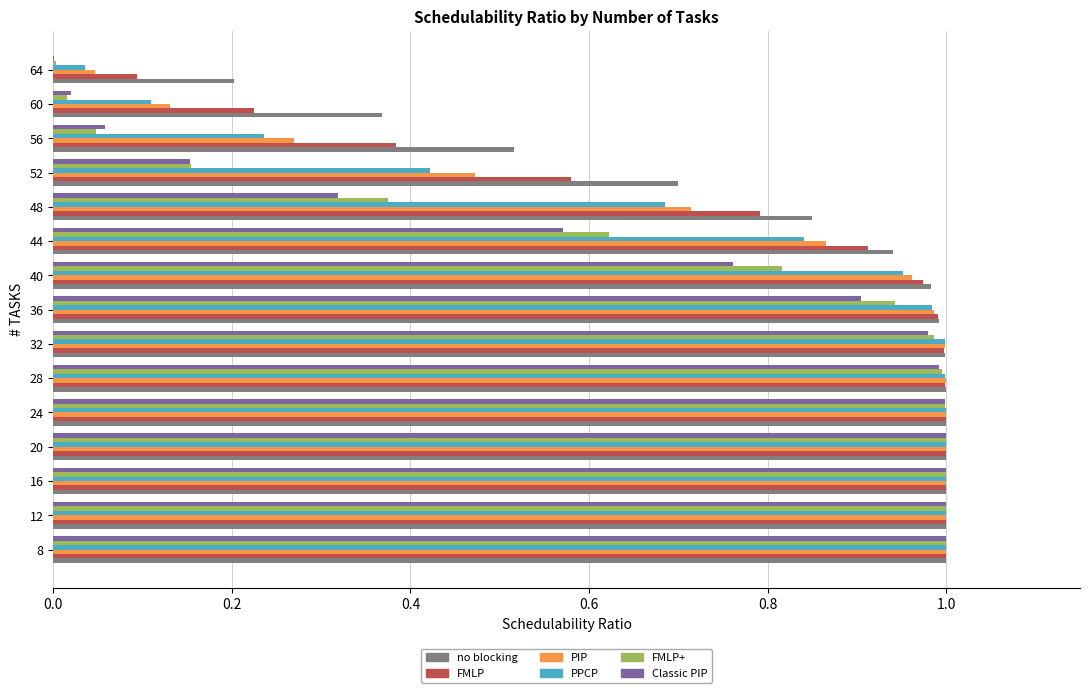

What is the total value across all series at 8?

6.0